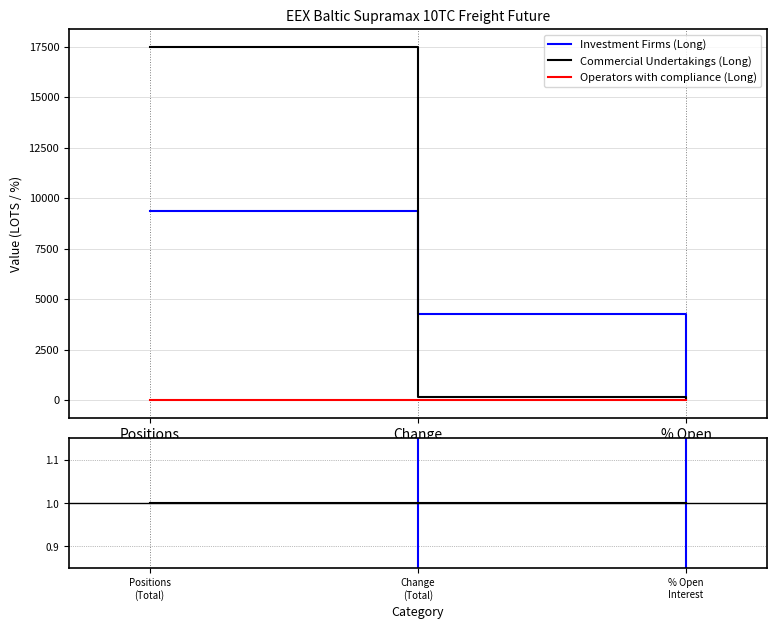

At which label is Operators with compliance (Long) closest to 0?

Positions
(Total)